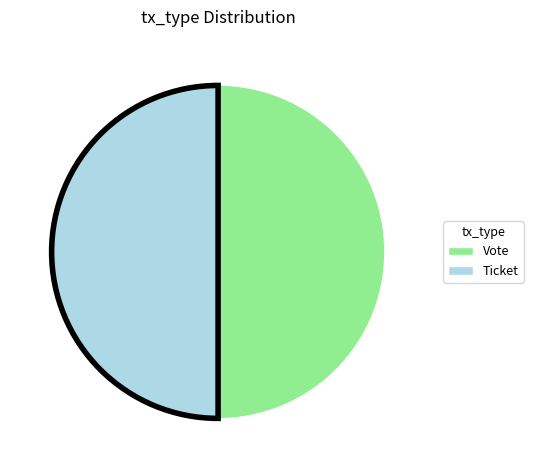

What is the ratio of the value at Ticket to the value at Vote?

1.0